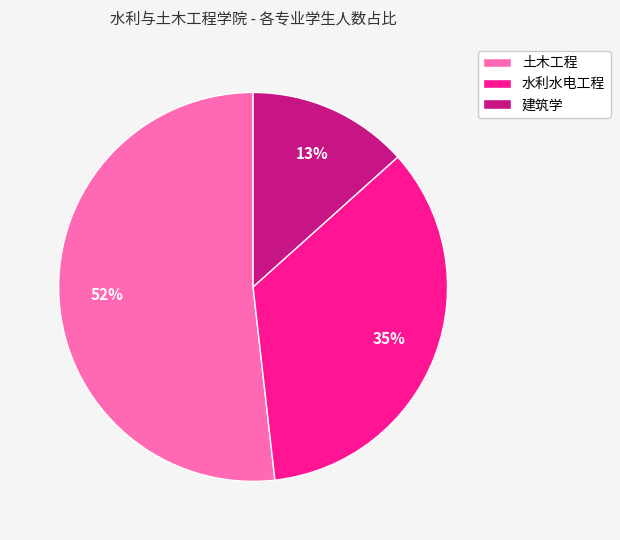

What is the ratio of the value at 水利水电工程 to the value at 土木工程?

0.7